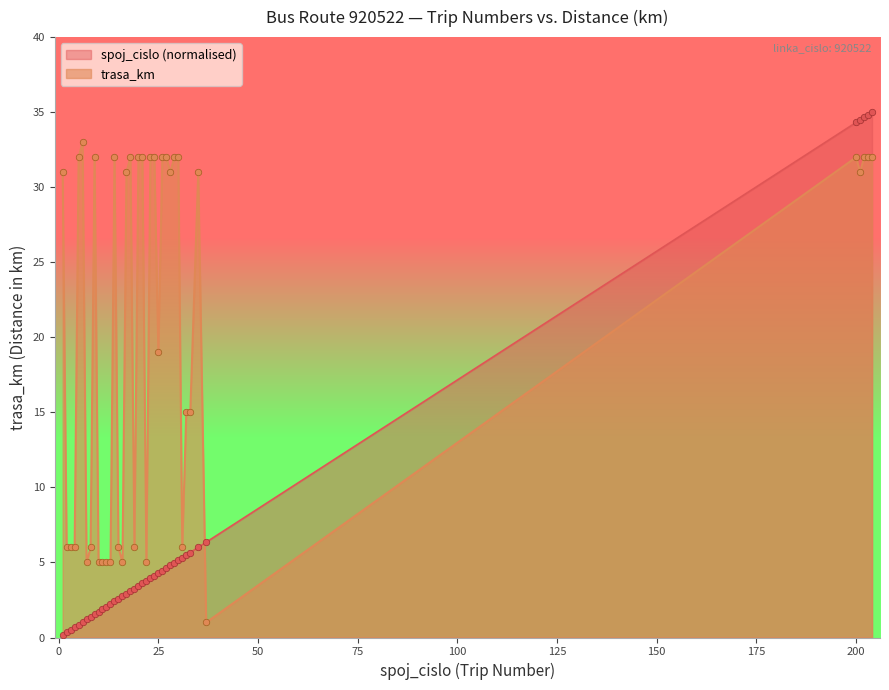

Which series has the largest total across all categories?

trasa_km